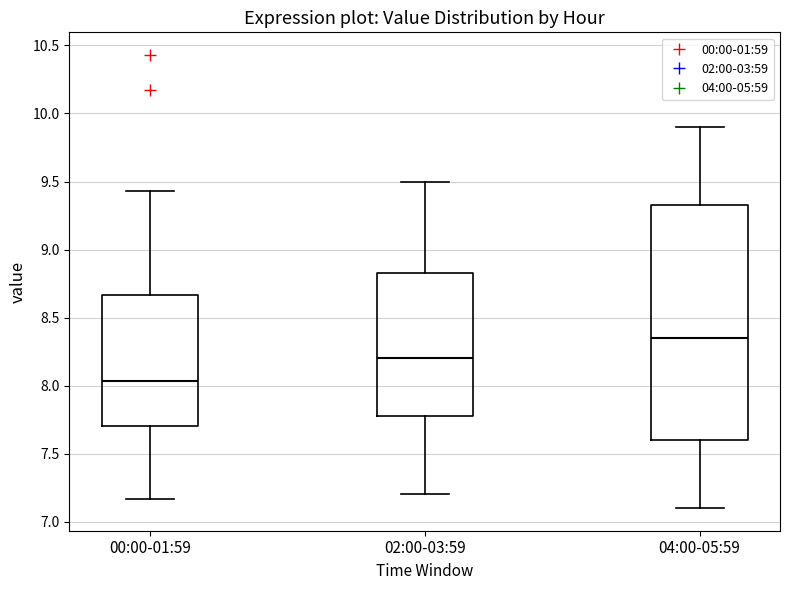

Which box's median line is the lowest?

00:00-01:59